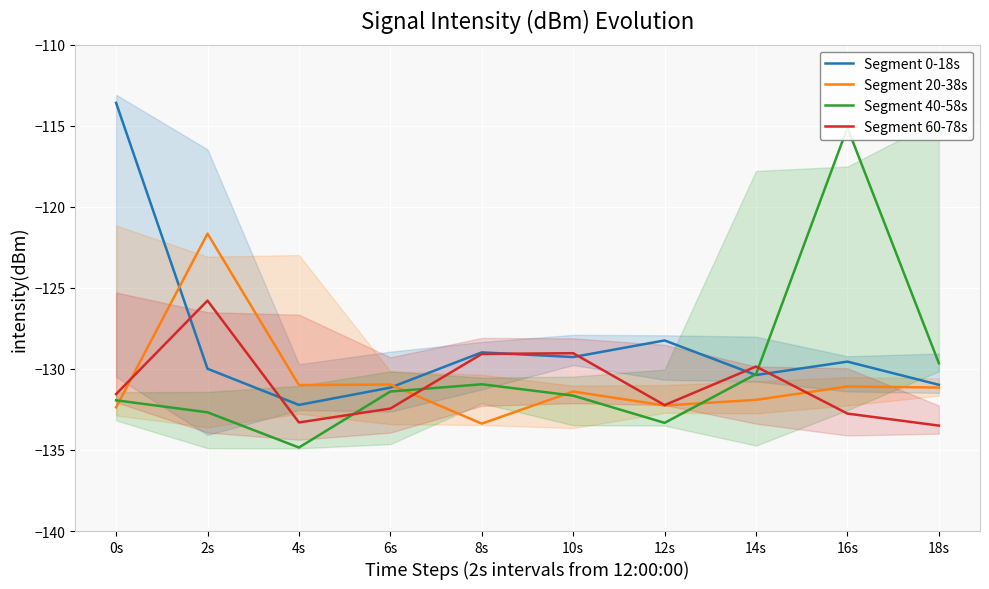

What is the difference between the Segment 60-78s values at 12s and 0s?

0.7